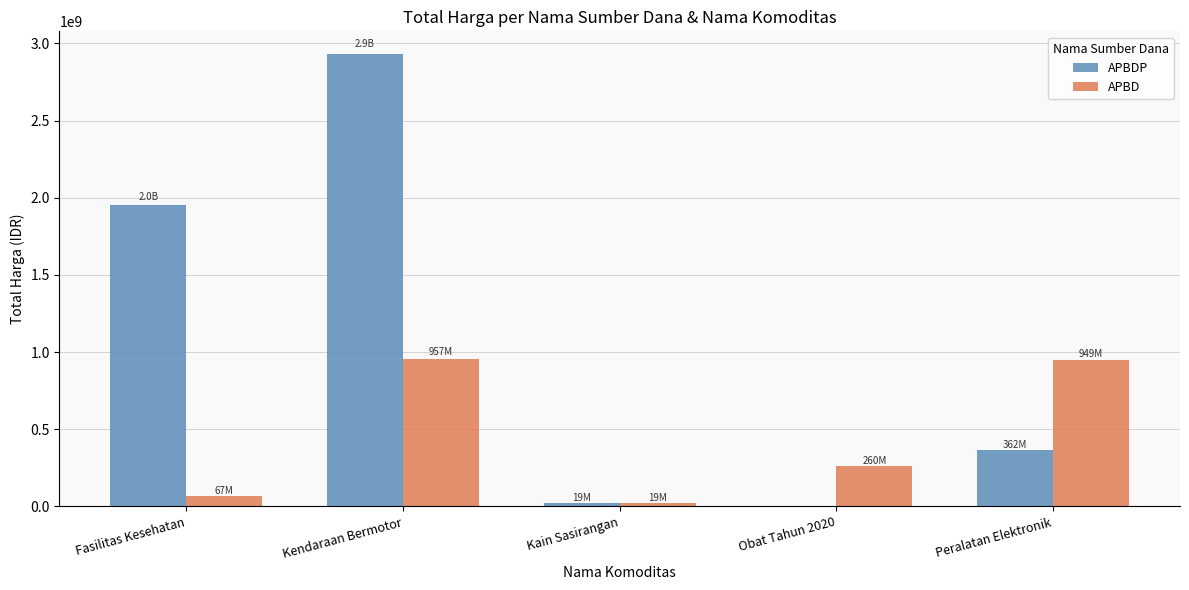

The APBDP series shows 19175000 at Kain Sasirangan. True or false?

True